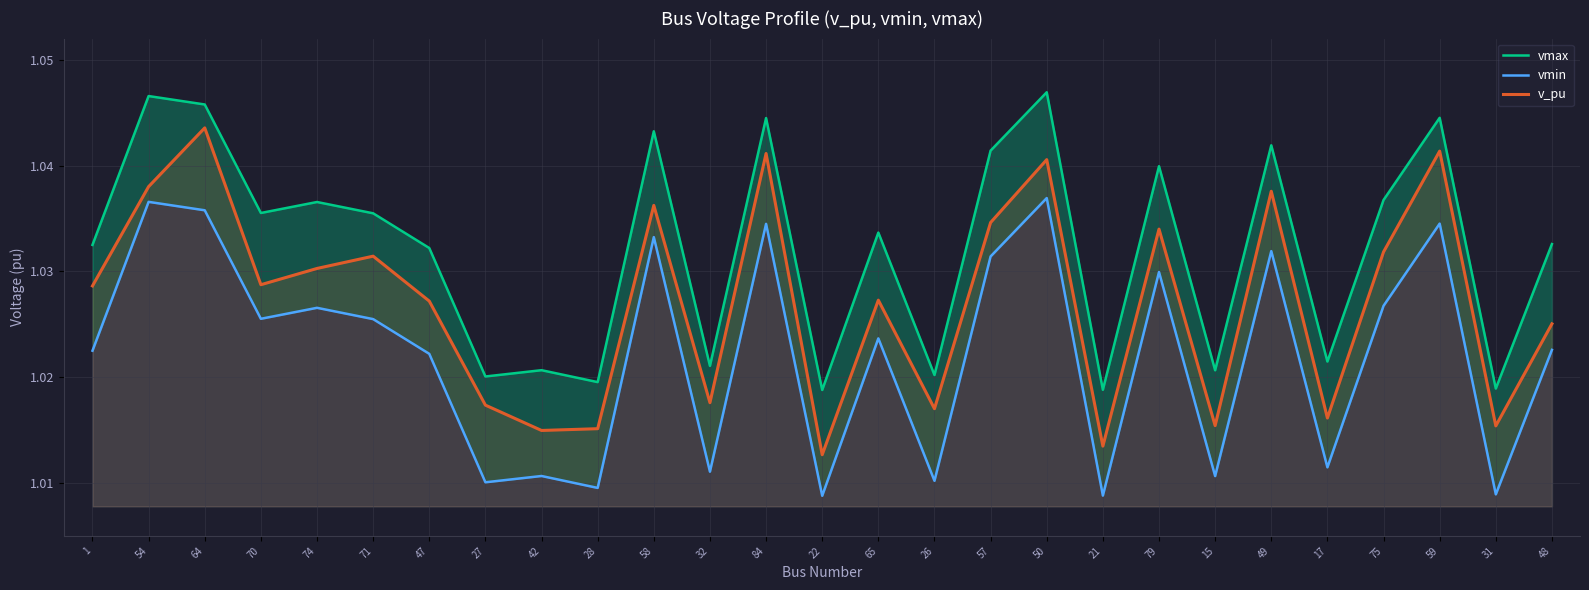

Which series has the widest spread of values?

v_pu